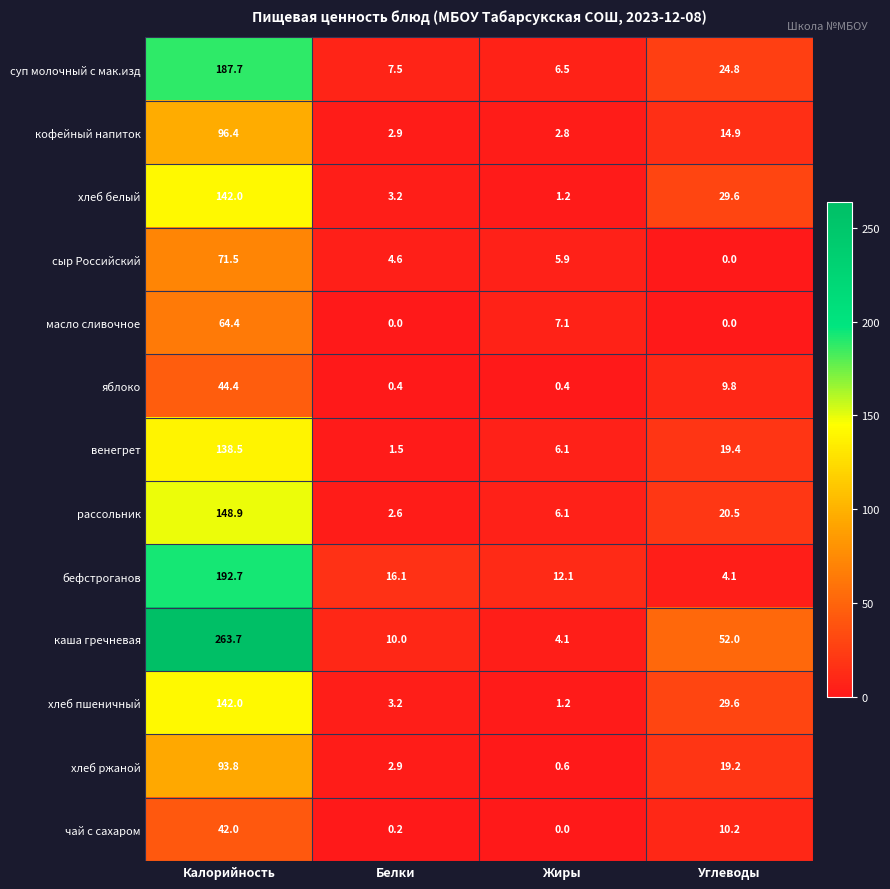

True or false: сыр Российский has a value of 4.6 at Белки.

True